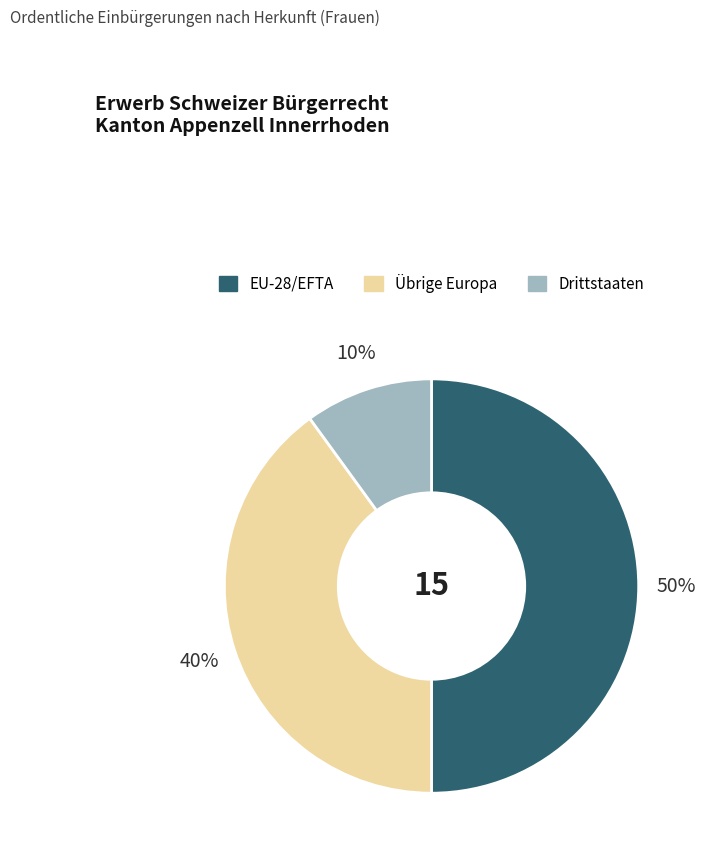

To the nearest percent, what is the average slice percentage?

33%